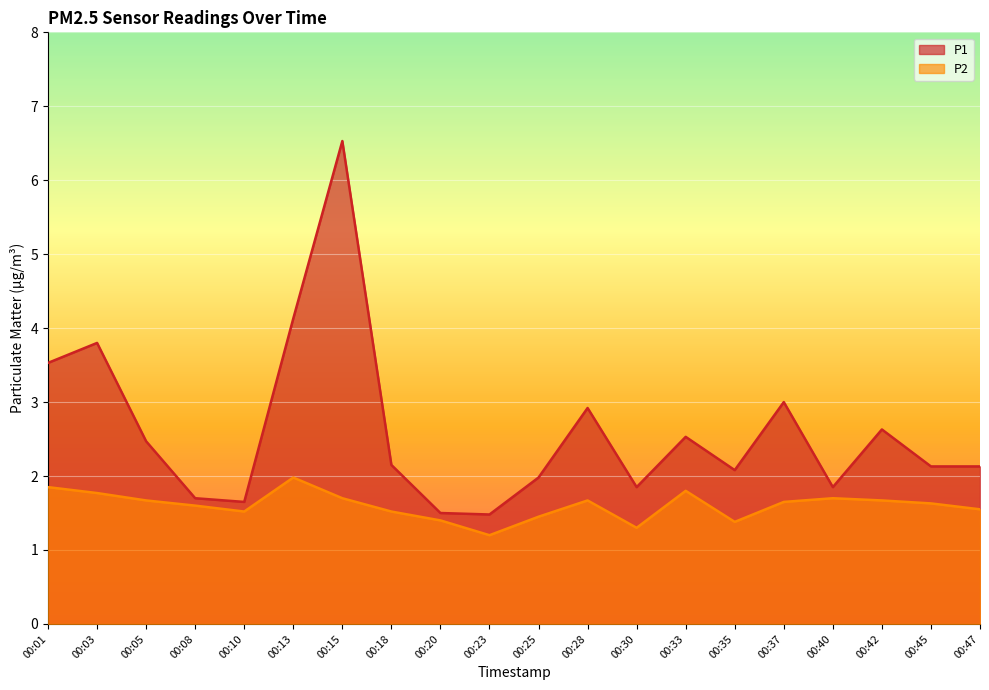

At how many categories does at least one series exceed 5?

1